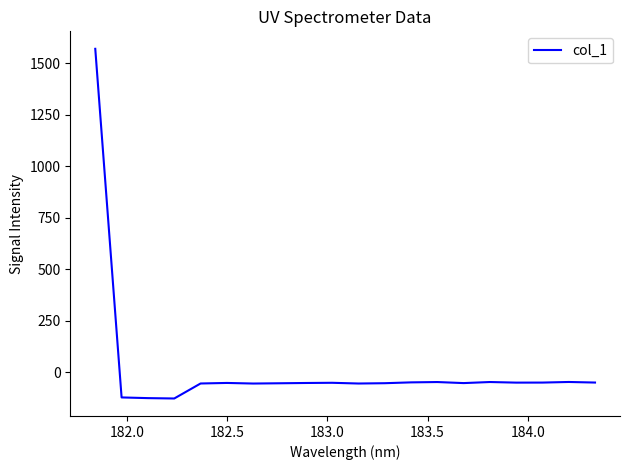

What is the greatest value displayed?

1569.0